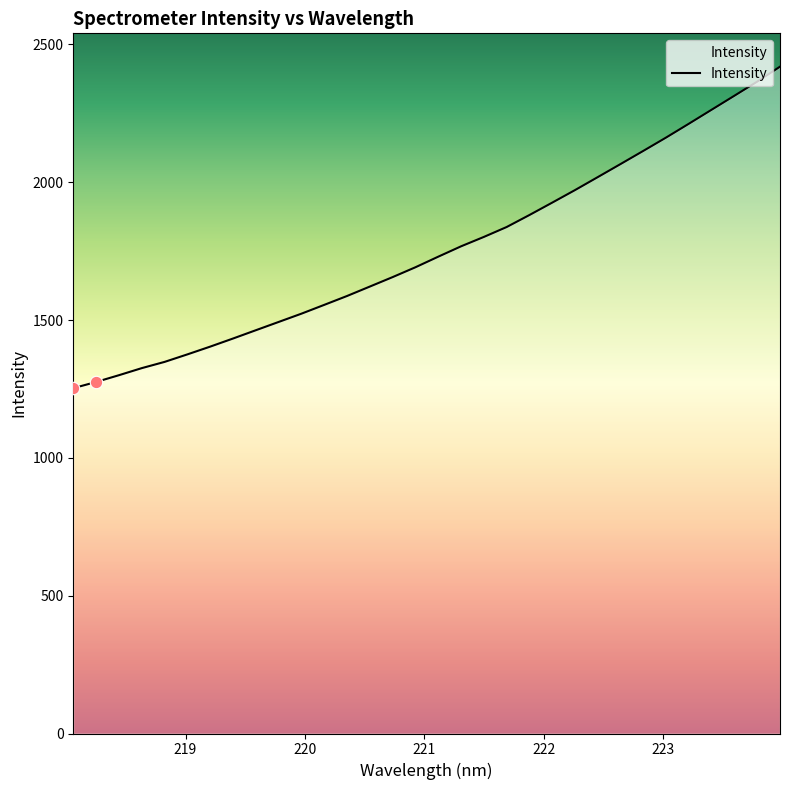

What is the minimum value shown in the chart?

1252.8